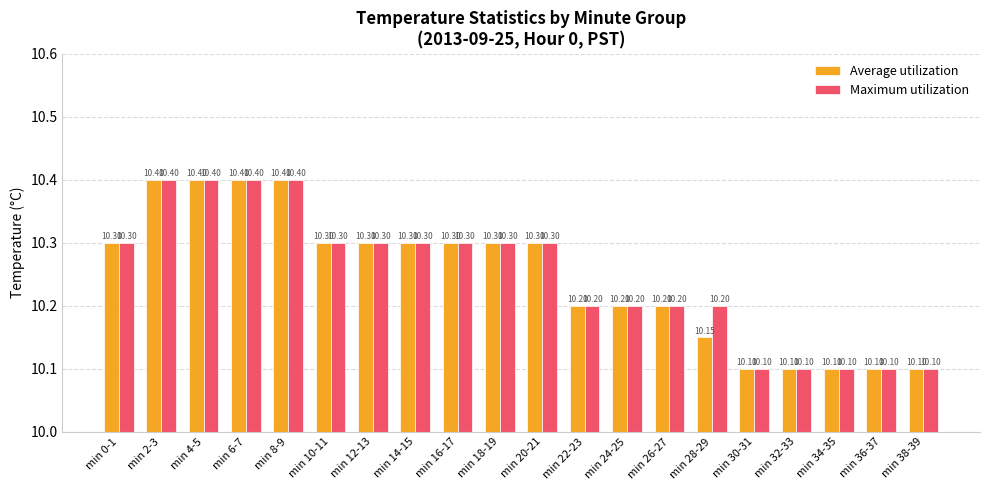

Reading left to right, extract all data points from this chart.

Average utilization: min 0-1=10.3	min 2-3=10.4	min 4-5=10.4	min 6-7=10.4	min 8-9=10.4	min 10-11=10.3	min 12-13=10.3	min 14-15=10.3	min 16-17=10.3	min 18-19=10.3	min 20-21=10.3	min 22-23=10.2	min 24-25=10.2	min 26-27=10.2	min 28-29=10.2	min 30-31=10.1	min 32-33=10.1	min 34-35=10.1	min 36-37=10.1	min 38-39=10.1
Maximum utilization: min 0-1=10.3	min 2-3=10.4	min 4-5=10.4	min 6-7=10.4	min 8-9=10.4	min 10-11=10.3	min 12-13=10.3	min 14-15=10.3	min 16-17=10.3	min 18-19=10.3	min 20-21=10.3	min 22-23=10.2	min 24-25=10.2	min 26-27=10.2	min 28-29=10.2	min 30-31=10.1	min 32-33=10.1	min 34-35=10.1	min 36-37=10.1	min 38-39=10.1